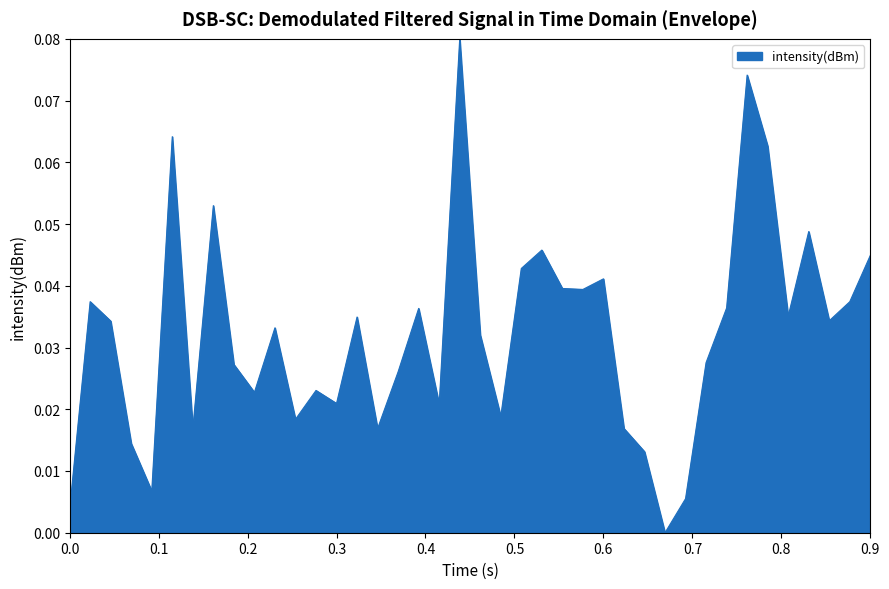

Count the number of data series in this chart.

1